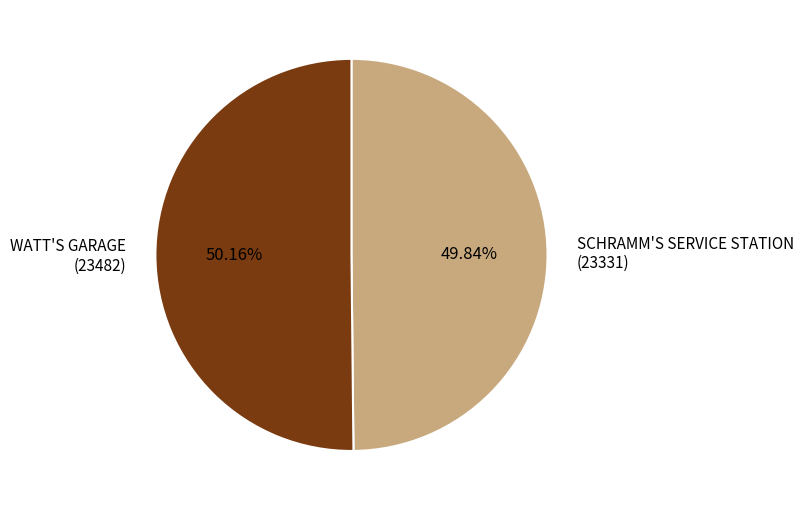

Is there a majority slice in this chart?

Yes